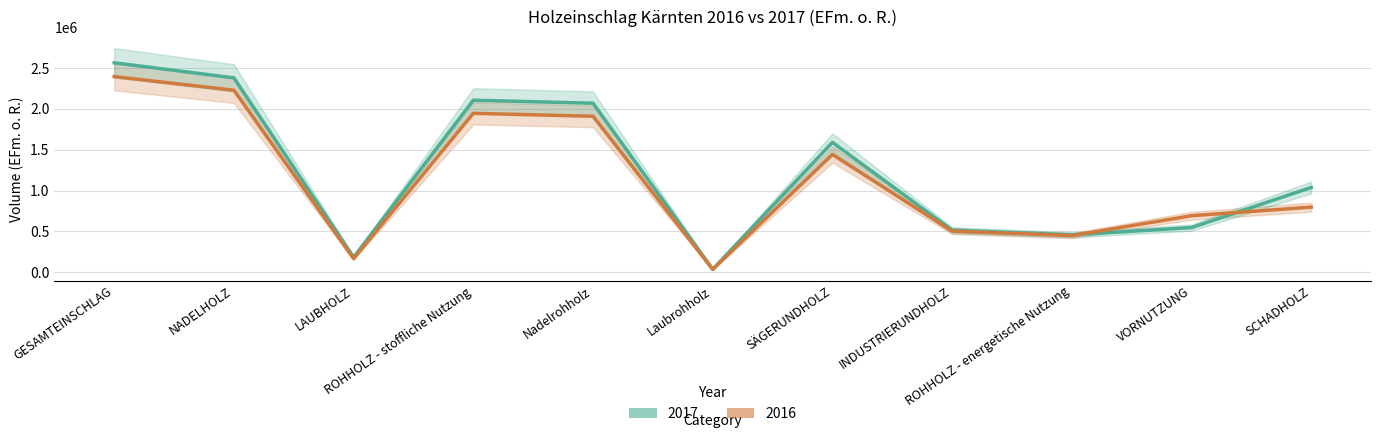

At NADELHOLZ, list the series in order from largest to smallest.

2017, 2016